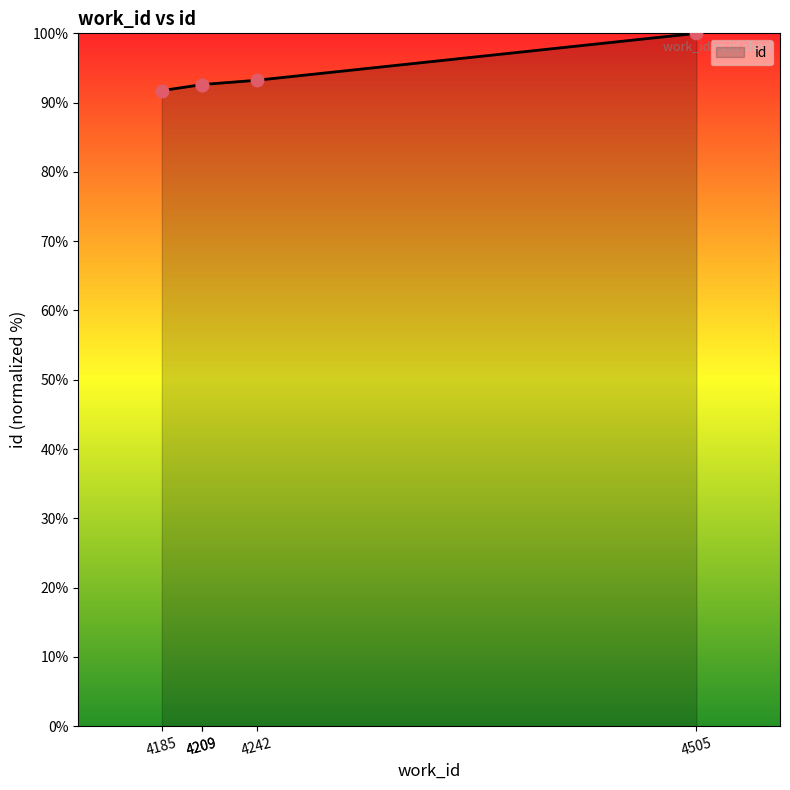

Approximately how many times larger is the value at 4242 compared to 4185?

1.0